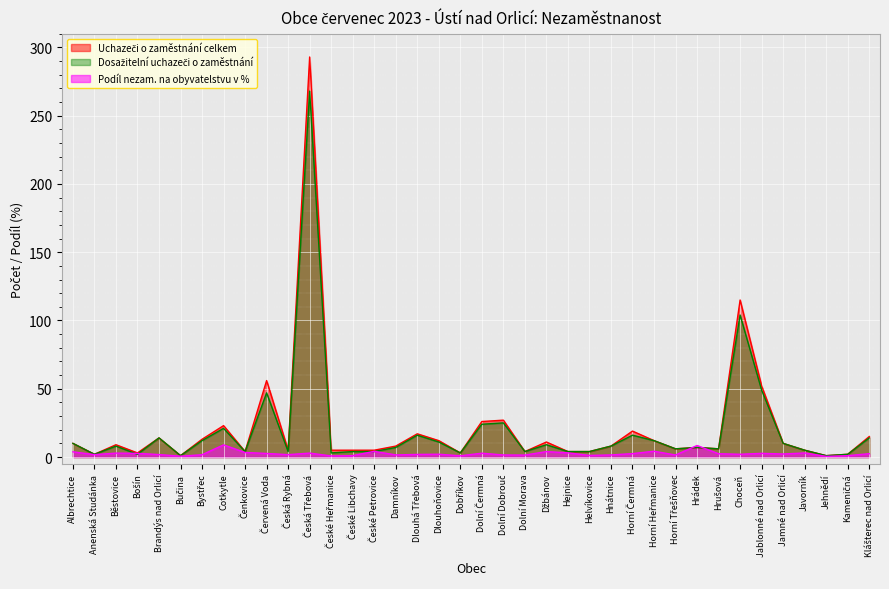

Which series has the widest spread of values?

Uchazeči o zaměstnání celkem